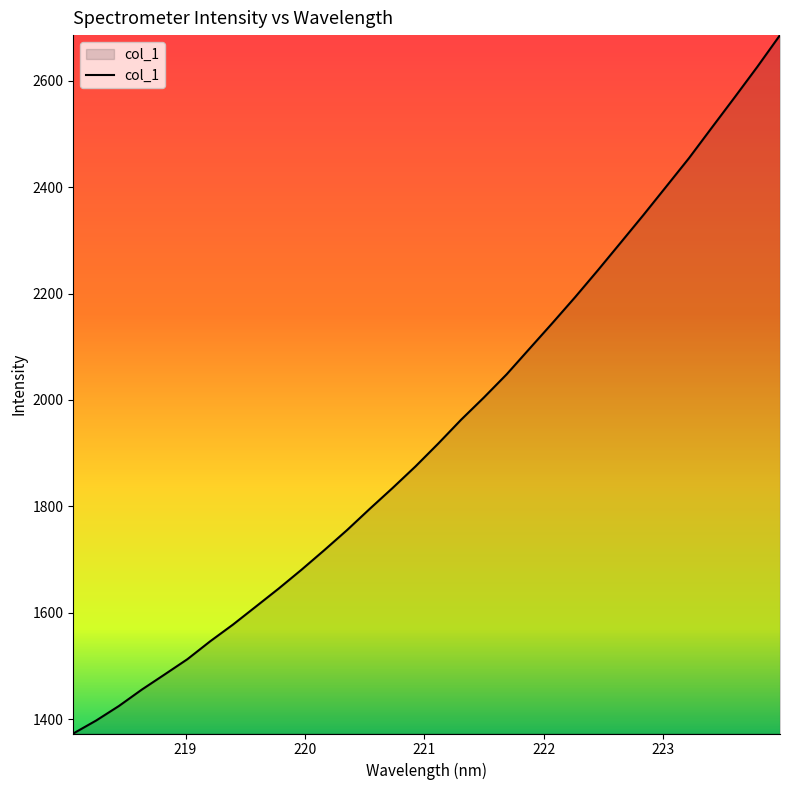

What is the minimum value shown in the chart?

1373.0